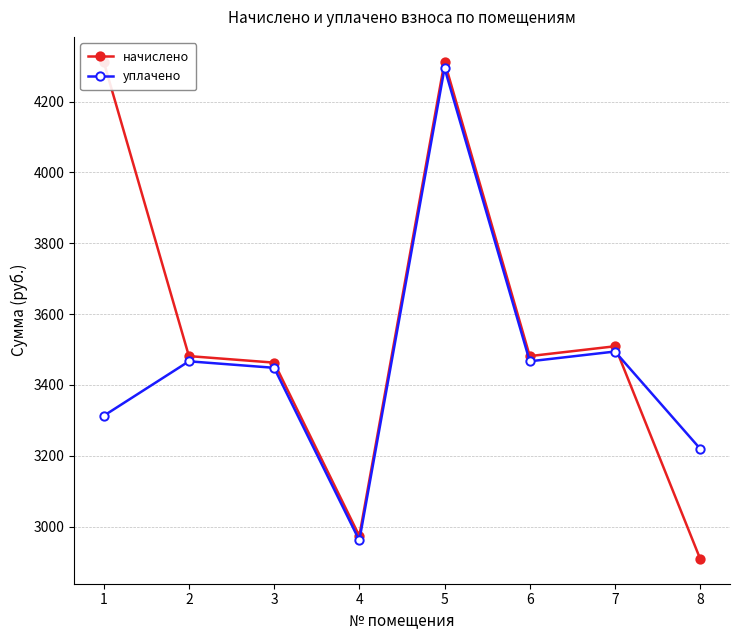

How many data points in уплачено are above 3466?

4